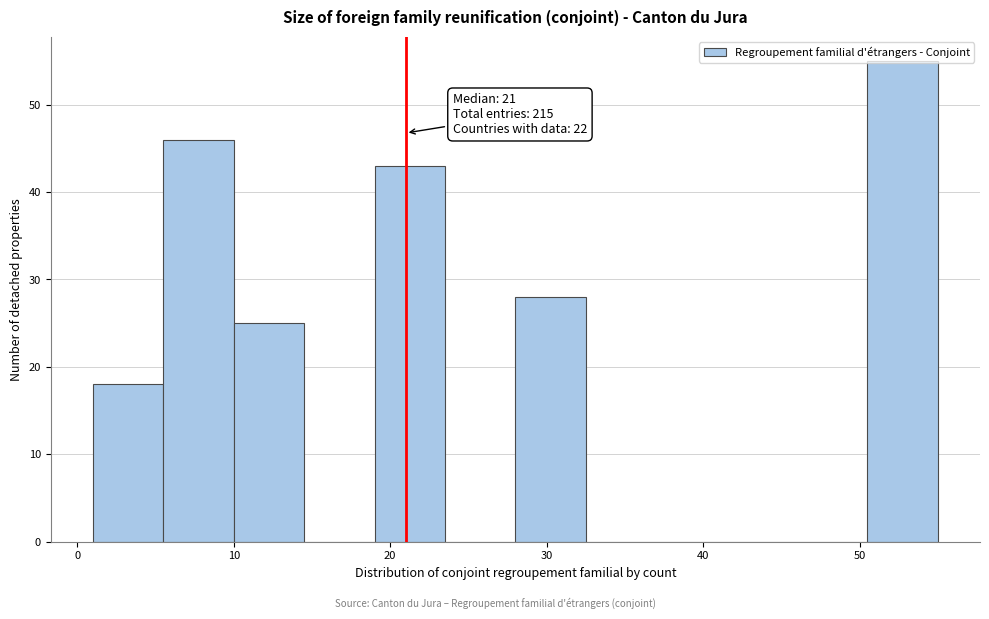

Over which range of the x-axis is the bar tallest?

50.5 to 55.0